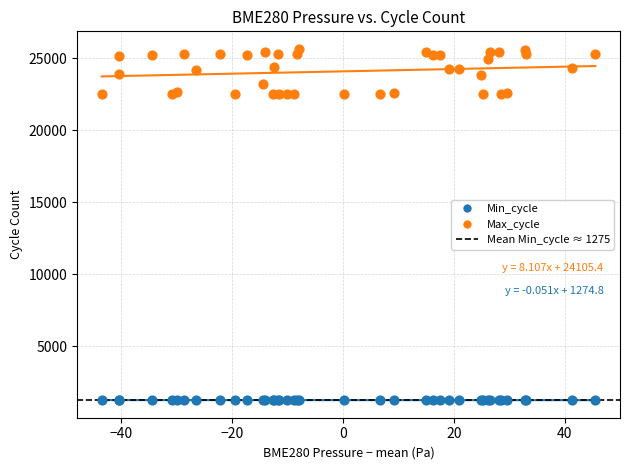

Which series has the largest Y range (max minus min)?

Max_cycle